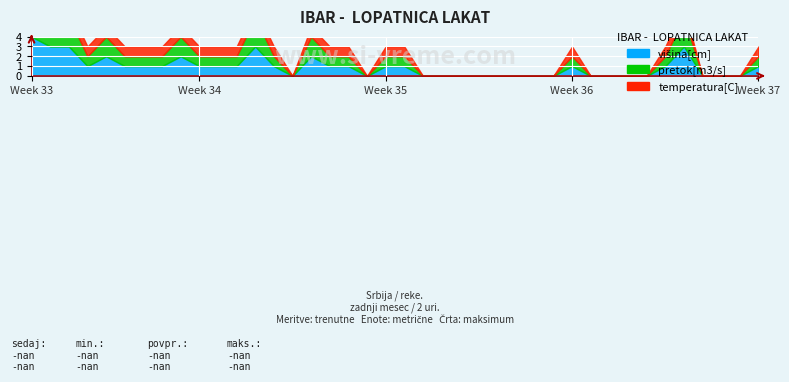

Read the pretok[m3/s] value at x3.

1